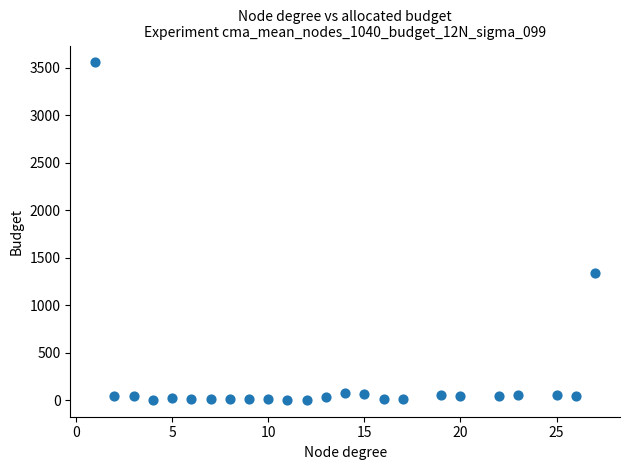

What is the range of Y values (max minus min)?

3550.3